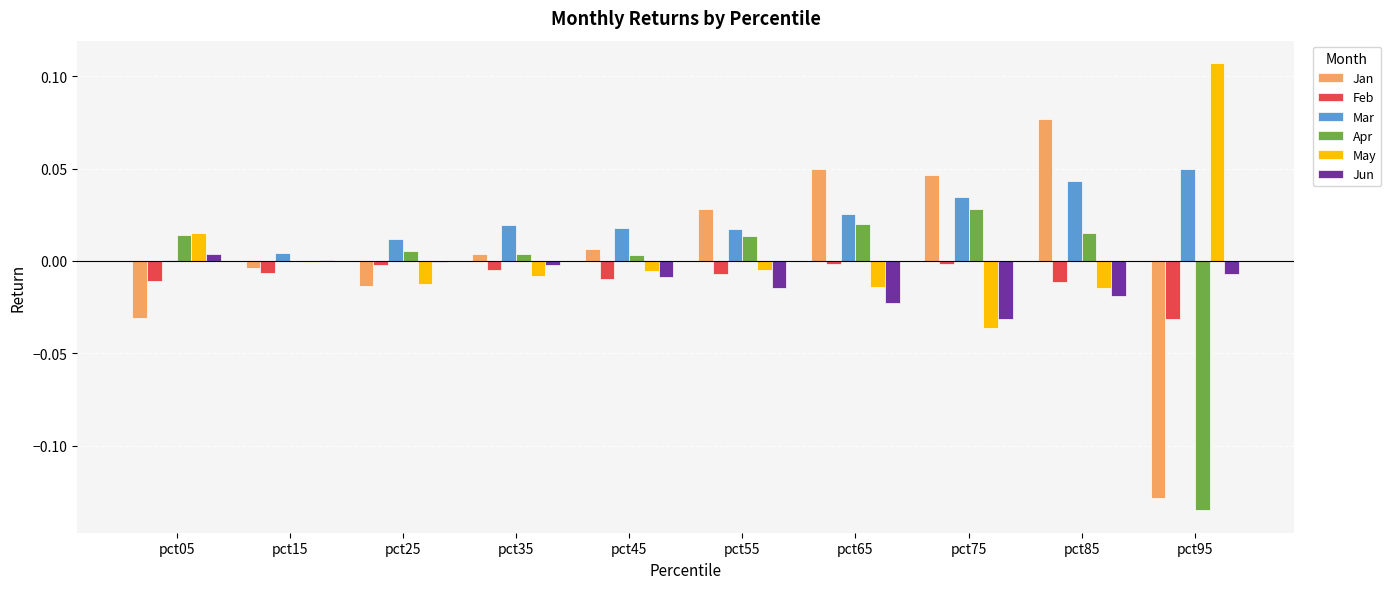

Is it true that May equals -0.0 at pct15?

True